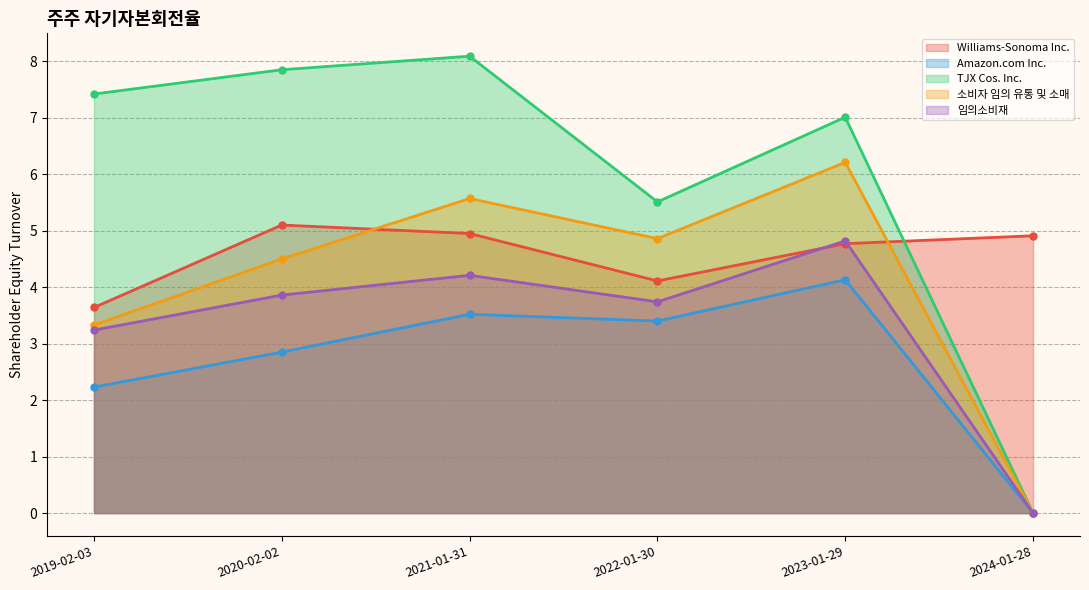

Which has a higher value, 2020-02-02 or 2019-02-03?

2020-02-02